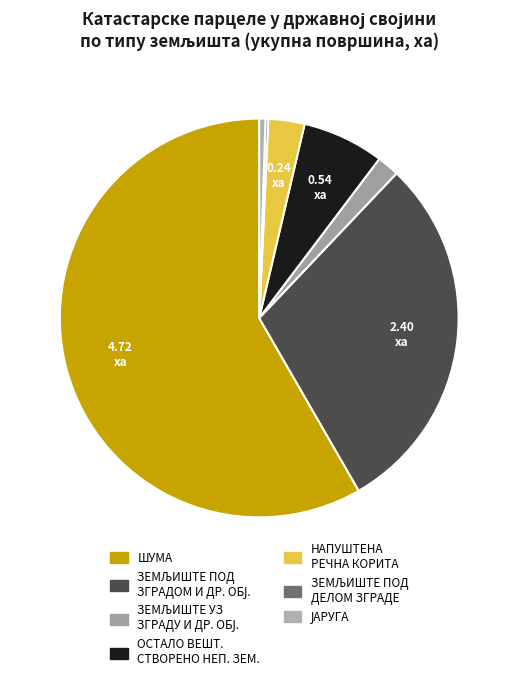

Count the number of slices in the pie.

7